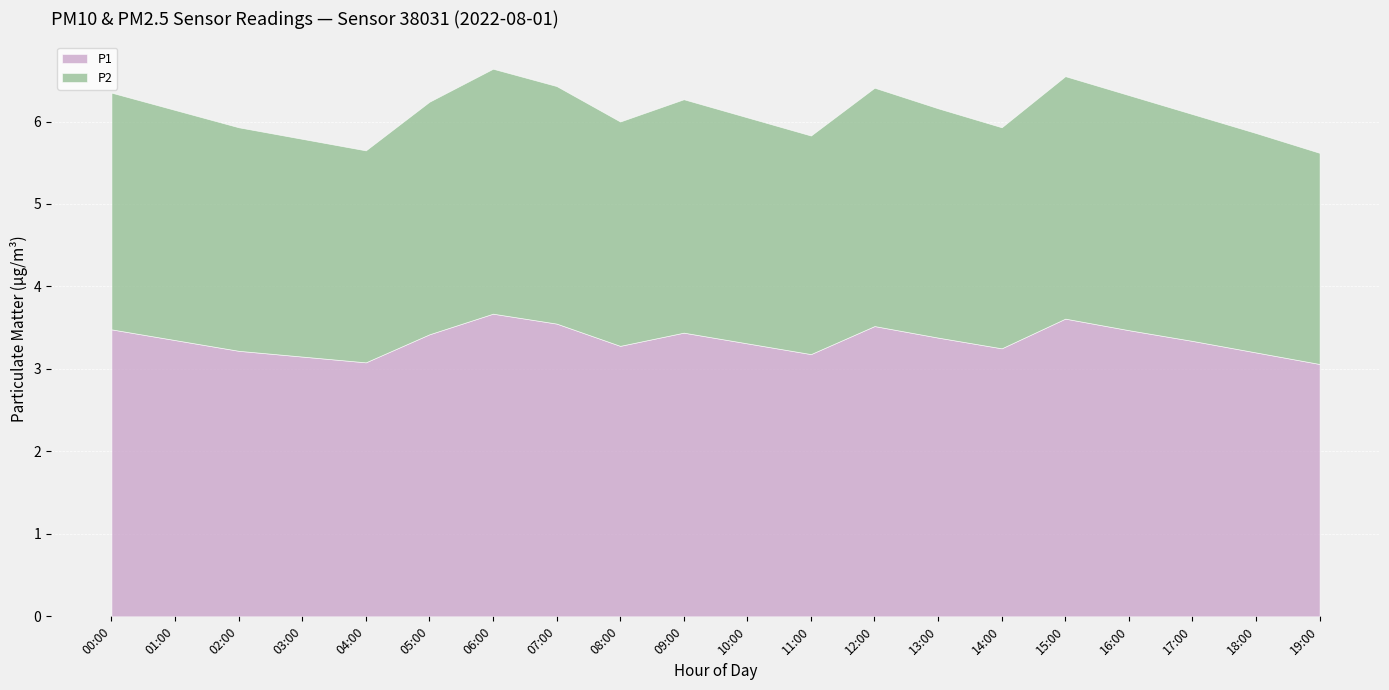

Is it true that P1 equals 3.1 at 03:00?

True